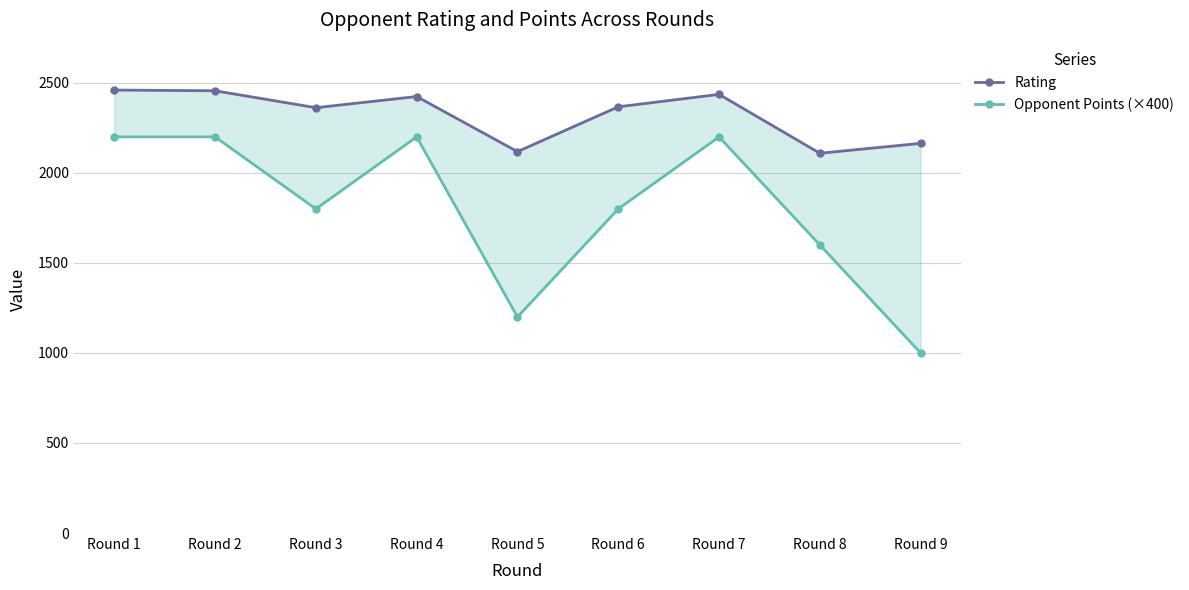

Which category has the highest value across all series?

Round 1